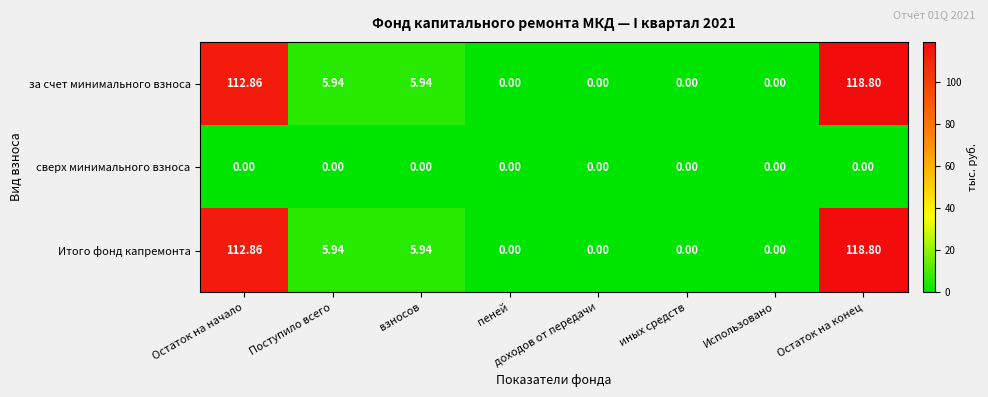

At which label does Итого фонд капремонта reach its peak?

Остаток на конец